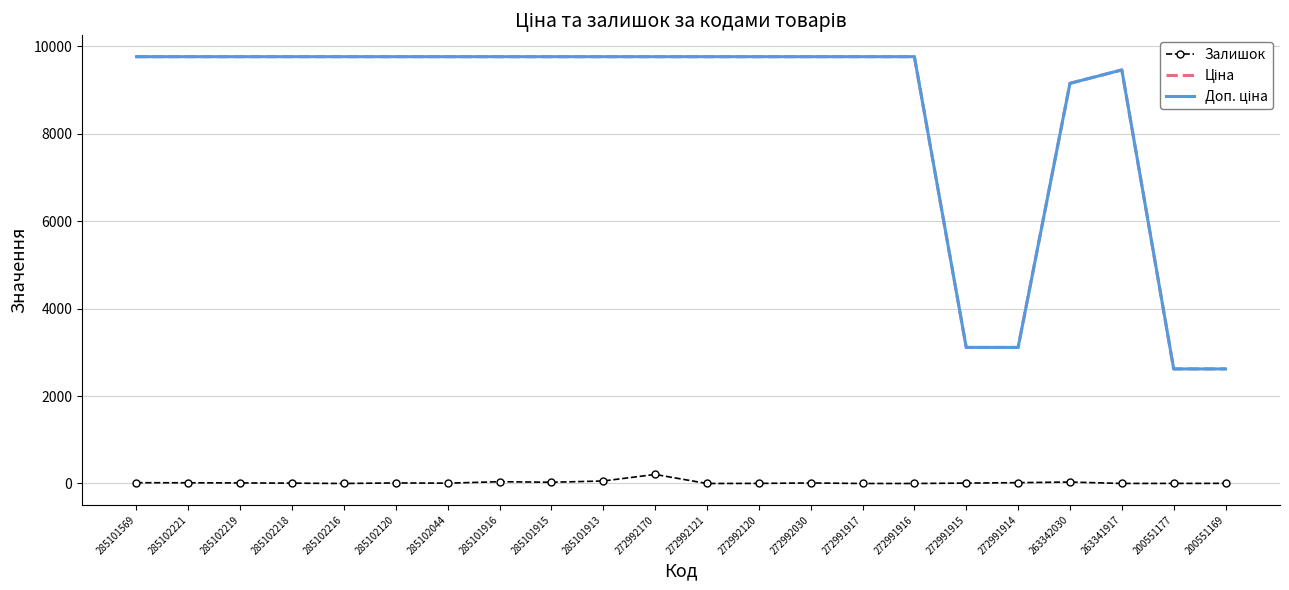

Reading left to right, transcribe all the data shown in this chart.

Залишок: 18.0	16.0	13.0	8.0	0.0	13.0	7.0	41.0	28.0	57.0	207.0	0.0	2.0	12.0	0.0	0.0	9.0	19.0	33.0	1.0	2.0	3.0
Ціна: 9764.4	9764.4	9764.4	9764.4	9764.4	9764.4	9764.4	9764.4	9764.4	9764.4	9764.4	9764.4	9764.4	9764.4	9764.4	9764.4	3112.5	3112.5	9154.5	9460.9	2621.3	2621.3
Доп. ціна: 9764.4	9764.4	9764.4	9764.4	9764.4	9764.4	9764.4	9764.4	9764.4	9764.4	9764.4	9764.4	9764.4	9764.4	9764.4	9764.4	3113.0	3113.0	9154.5	9460.9	2621.0	2621.0